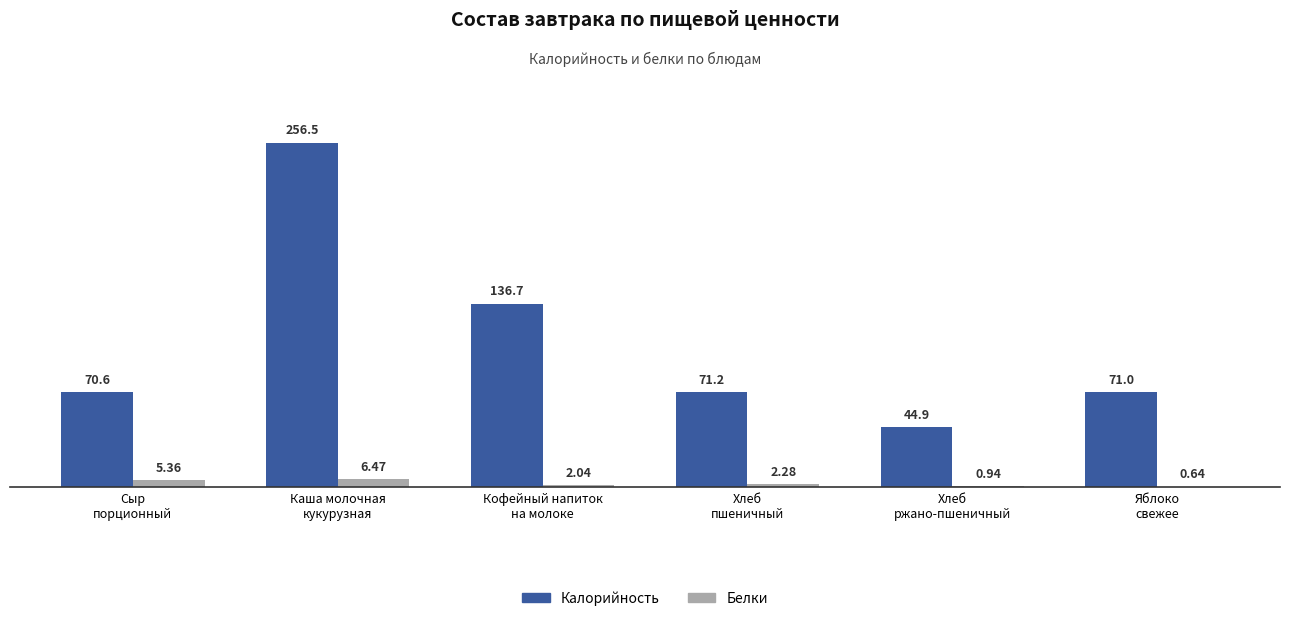

Is the value of Белки at Сыр
порционный greater than the value of Калорийность at Сыр
порционный?

No